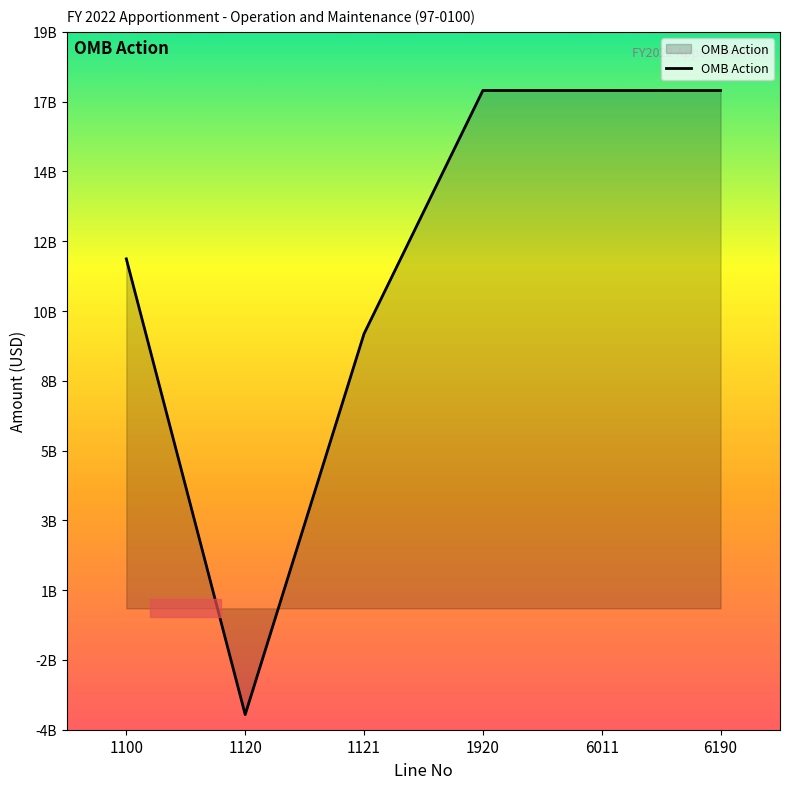

What is the difference between the second highest and second lowest values?

8018258000